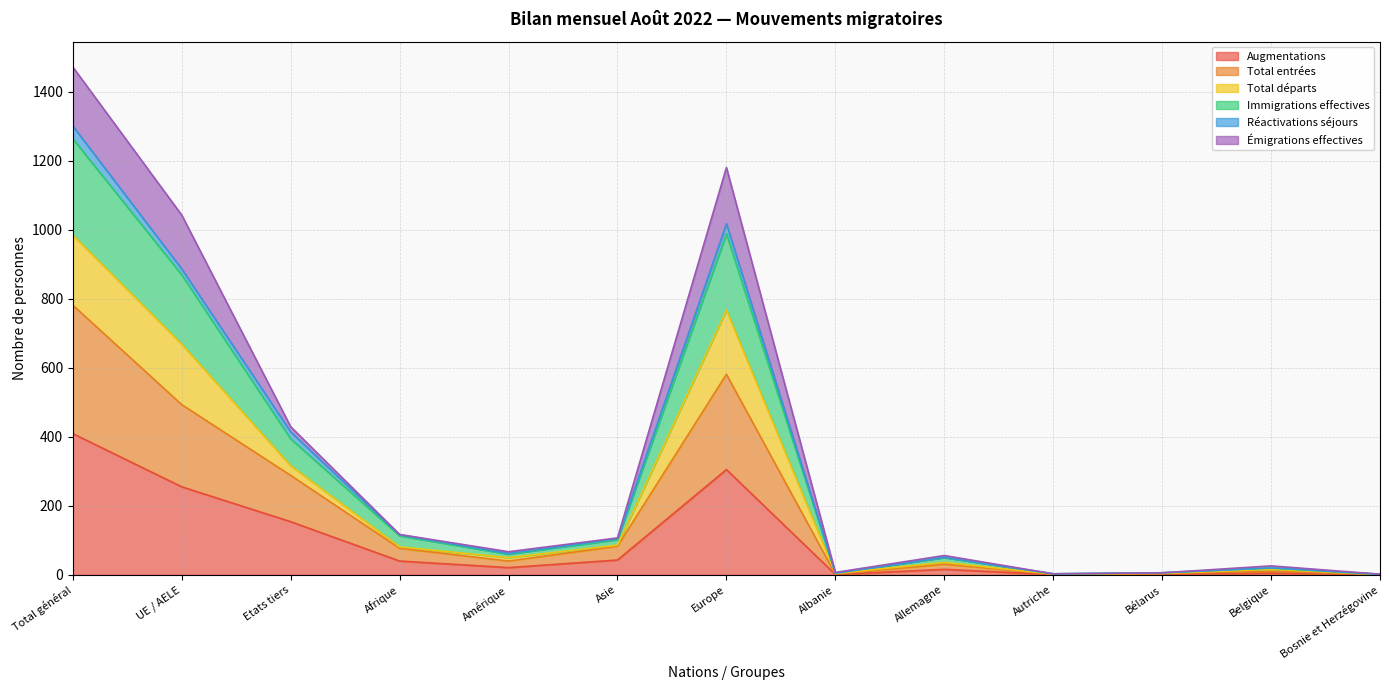

Which category has the highest value in the Augmentations series?

Total général